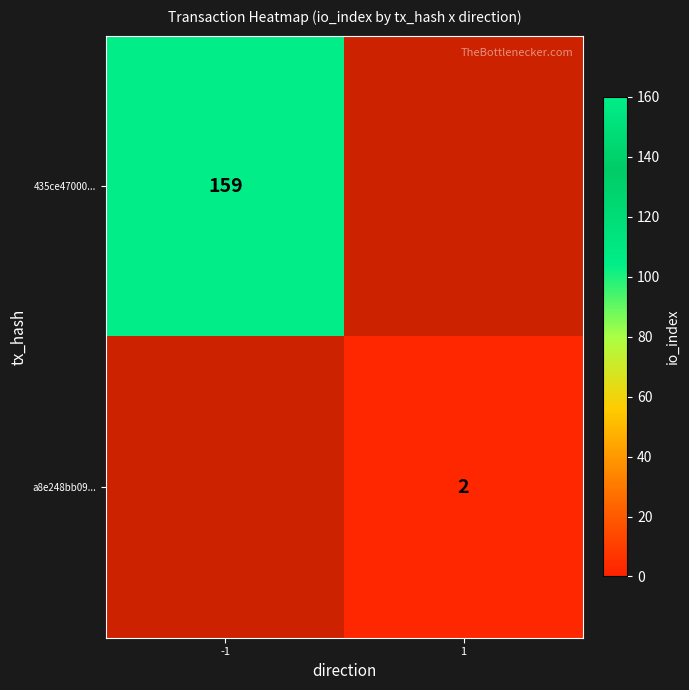

How many distinct data groups are displayed?

2